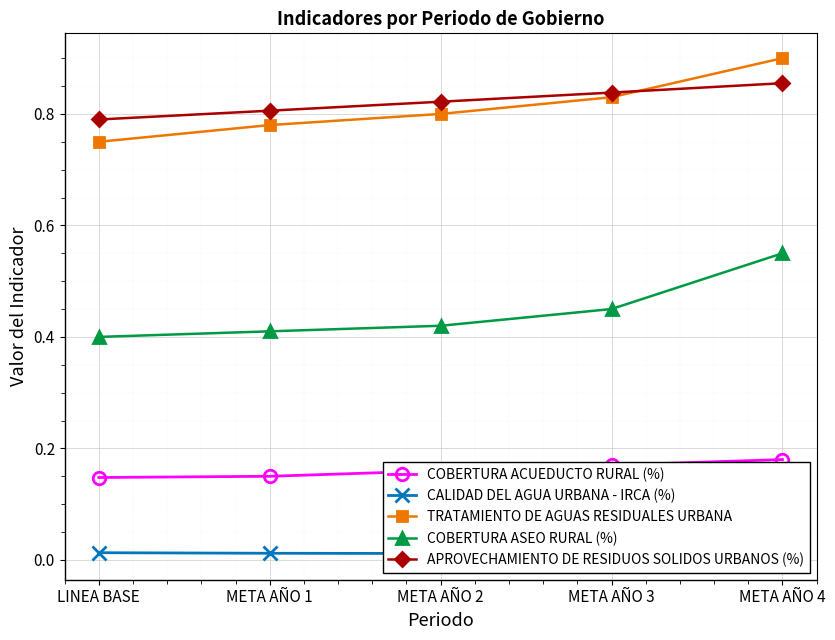

Read the TRATAMIENTO DE AGUAS RESIDUALES URBANA value at META AÑO 4.

0.9